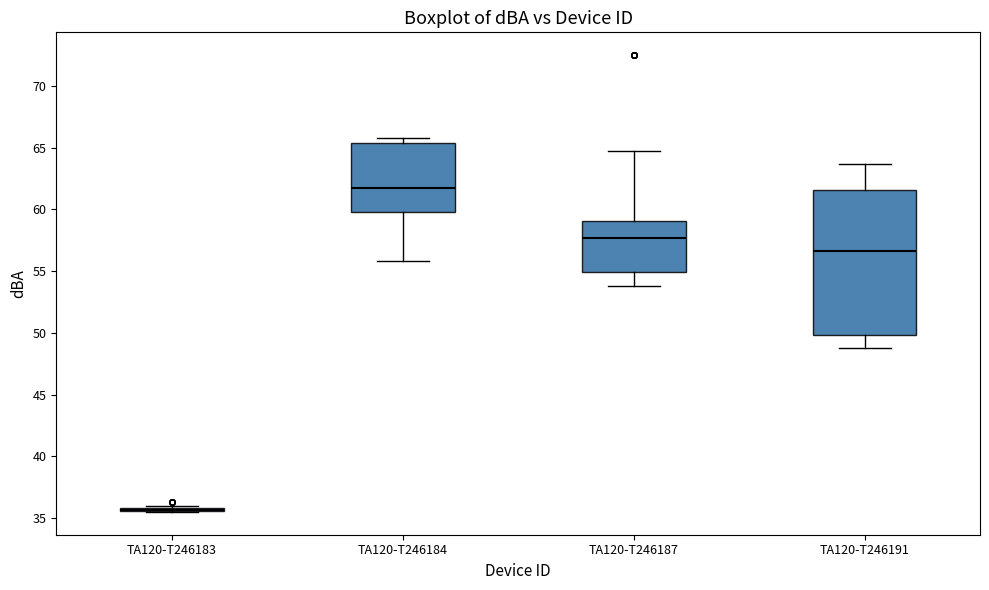

Reading left to right, transcribe this box plot: for each box, give where its median line is, the range the box spans, and where its two whiskers end, as read against the y-axis. The values are not printed on the chart, so give them approximately, as read against the axis.

TA120-T246183: box collapsed to a line at 35.5, whiskers 35.5 to 36.0
TA120-T246184: median 62.0, box 60.0 to 65.5, whiskers 56.0 to 66.0
TA120-T246187: median 57.5, box 55.0 to 59.0, whiskers 54.0 to 64.5
TA120-T246191: median 56.5, box 50.0 to 61.5, whiskers 49.0 to 63.5